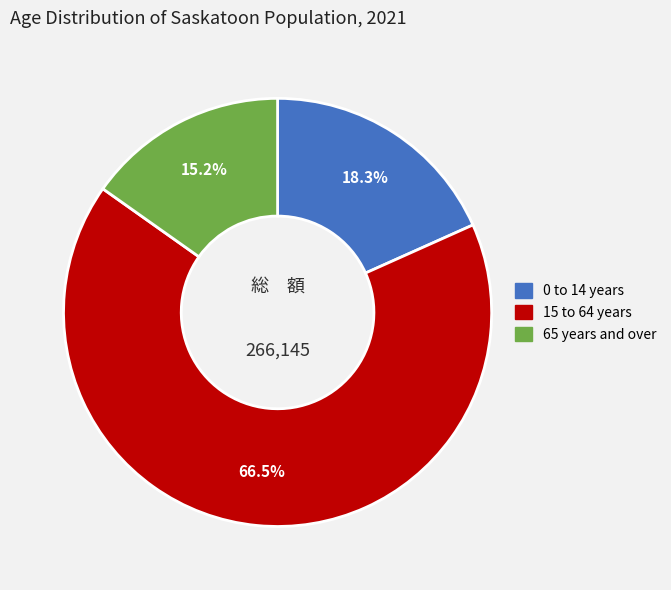

What is the ratio of the value at 65 years and over to the value at 0 to 14 years?

0.8